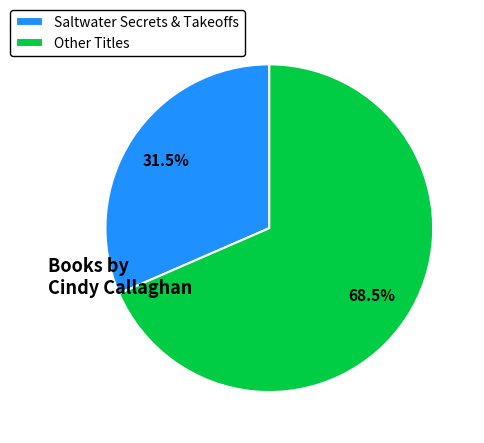

Which category has the biggest portion of the pie?

Other Titles